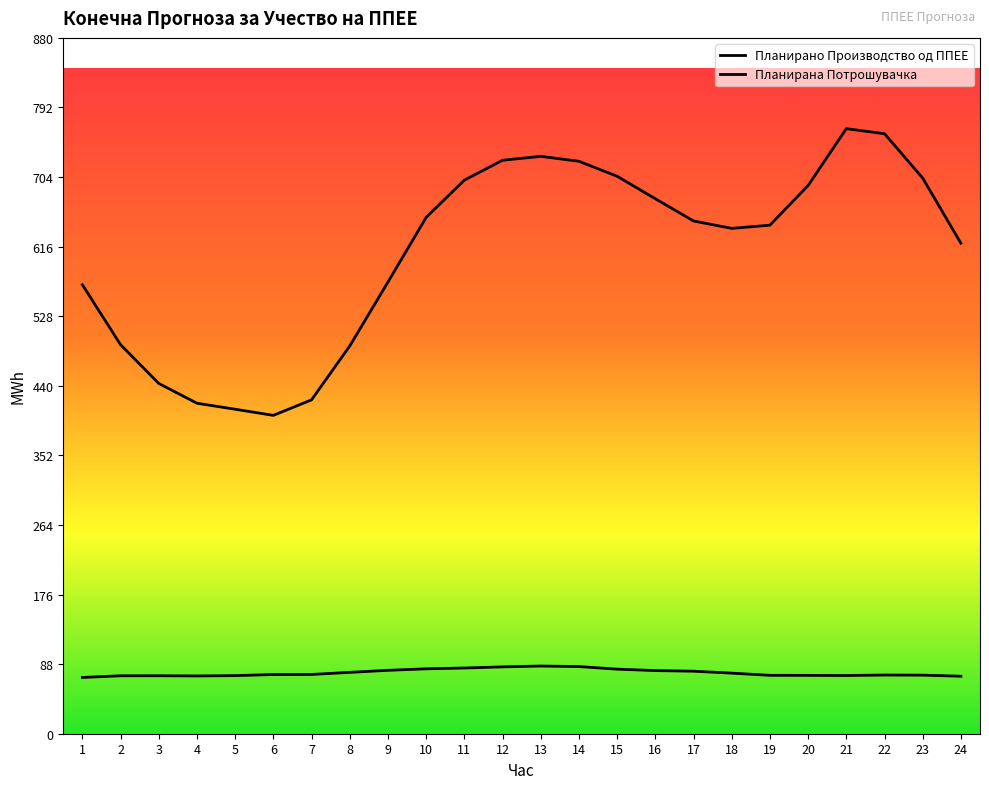

Does the chart display data point markers on the line(s)?

No